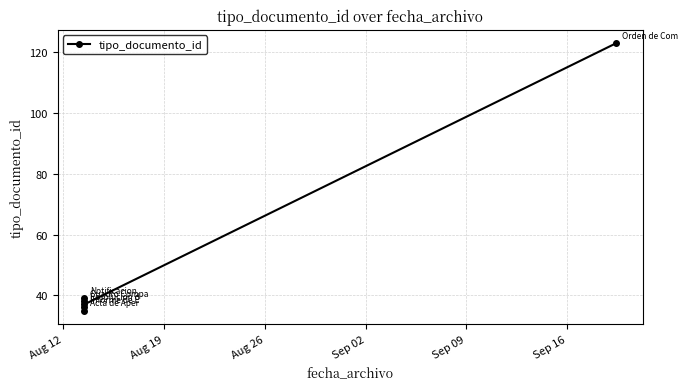

Approximately how many times larger is the value at Aug 19 compared to Aug 12?

1.1